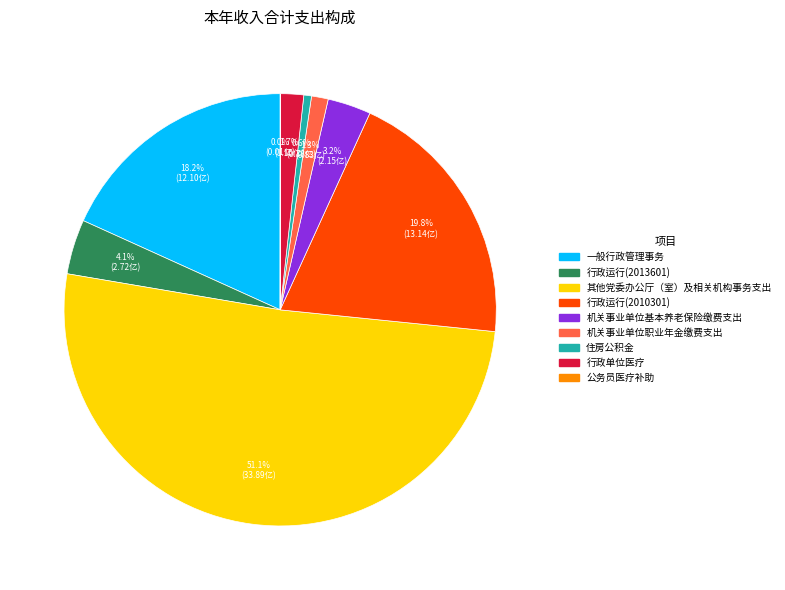

Is there any slice that represents more than half of the pie?

Yes